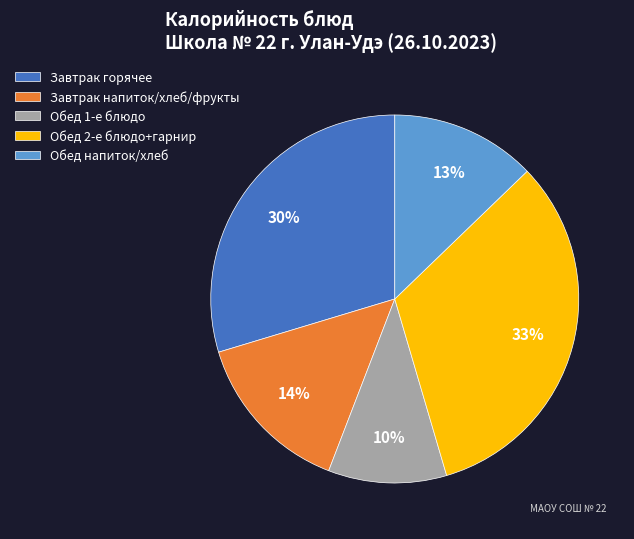

Is the sum of Обед 1-е блюдо and Завтрак напиток/хлеб/фрукты greater than half?

No